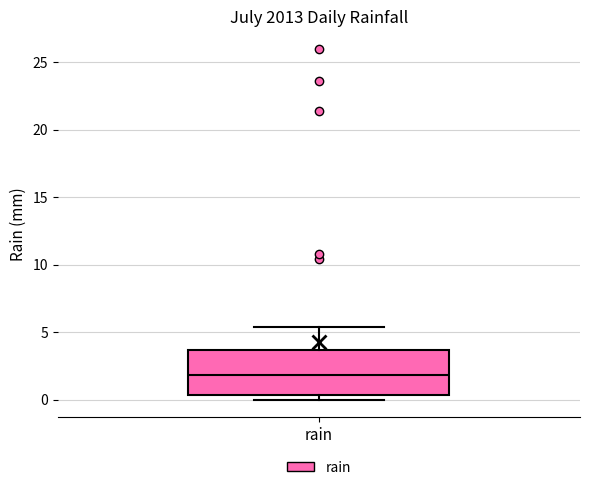

Where is the lower edge of the box for rain on the y-axis? The values are not printed on the chart, so give them approximately, as read against the axis.

0.5